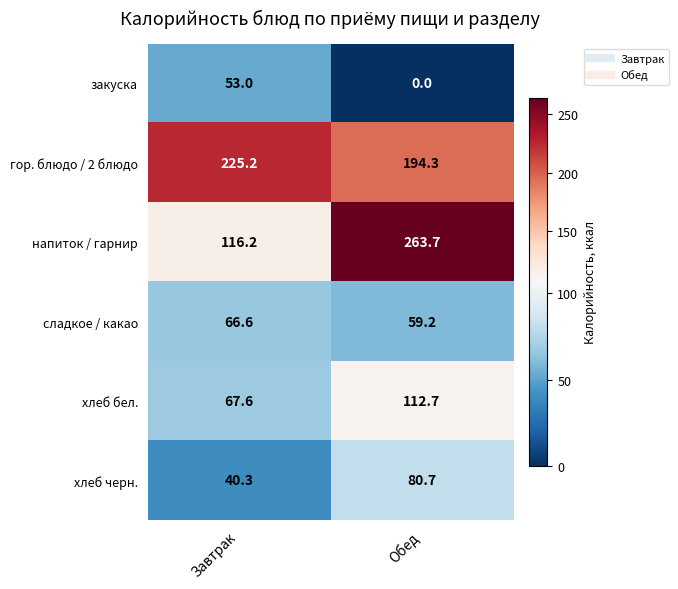

True or false: сладкое / какао has a value of 32.7 at Обед.

False